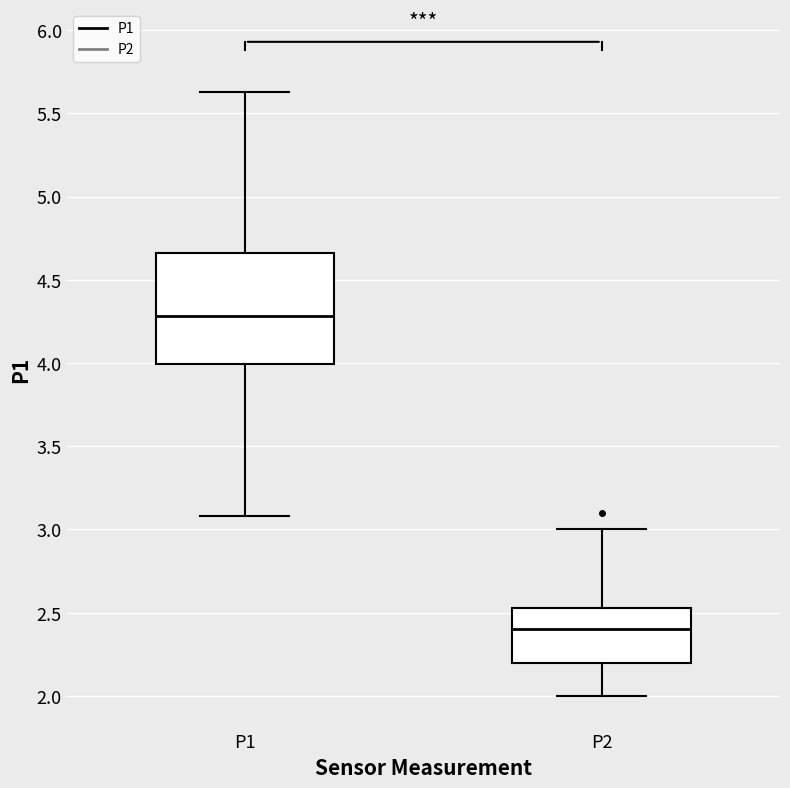

Comparing the boxes themselves (not the whiskers), which one is the tallest?

P1